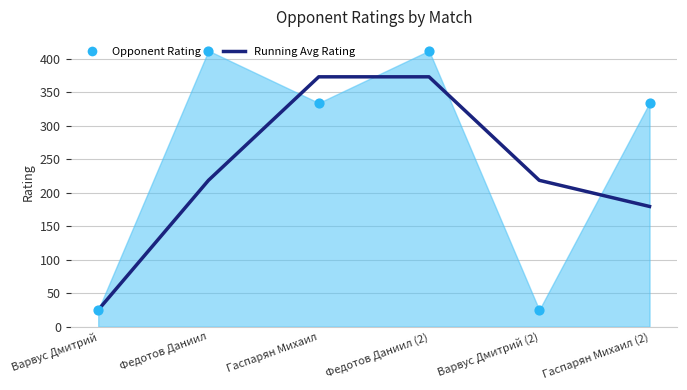

Which has a higher value, Варвус Дмитрий or Гаспарян Михаил (2)?

Гаспарян Михаил (2)